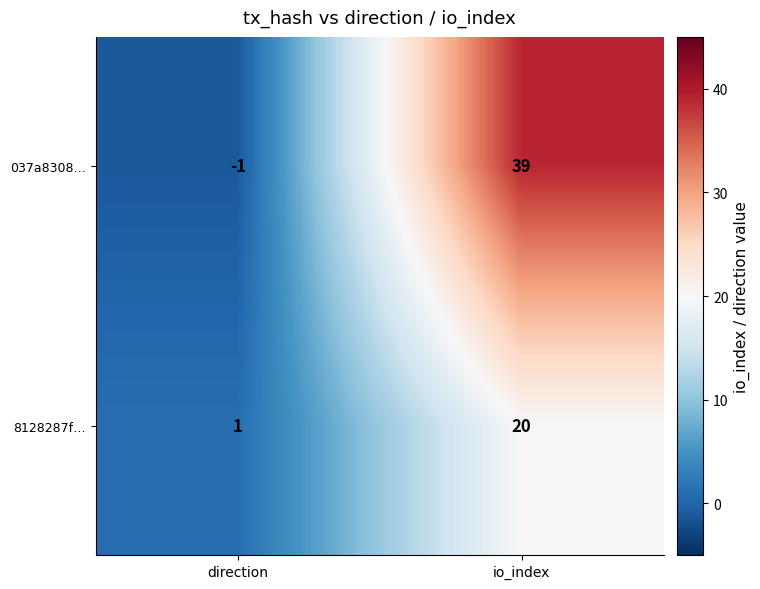

What is the highest value of the 8128287f… series?

20